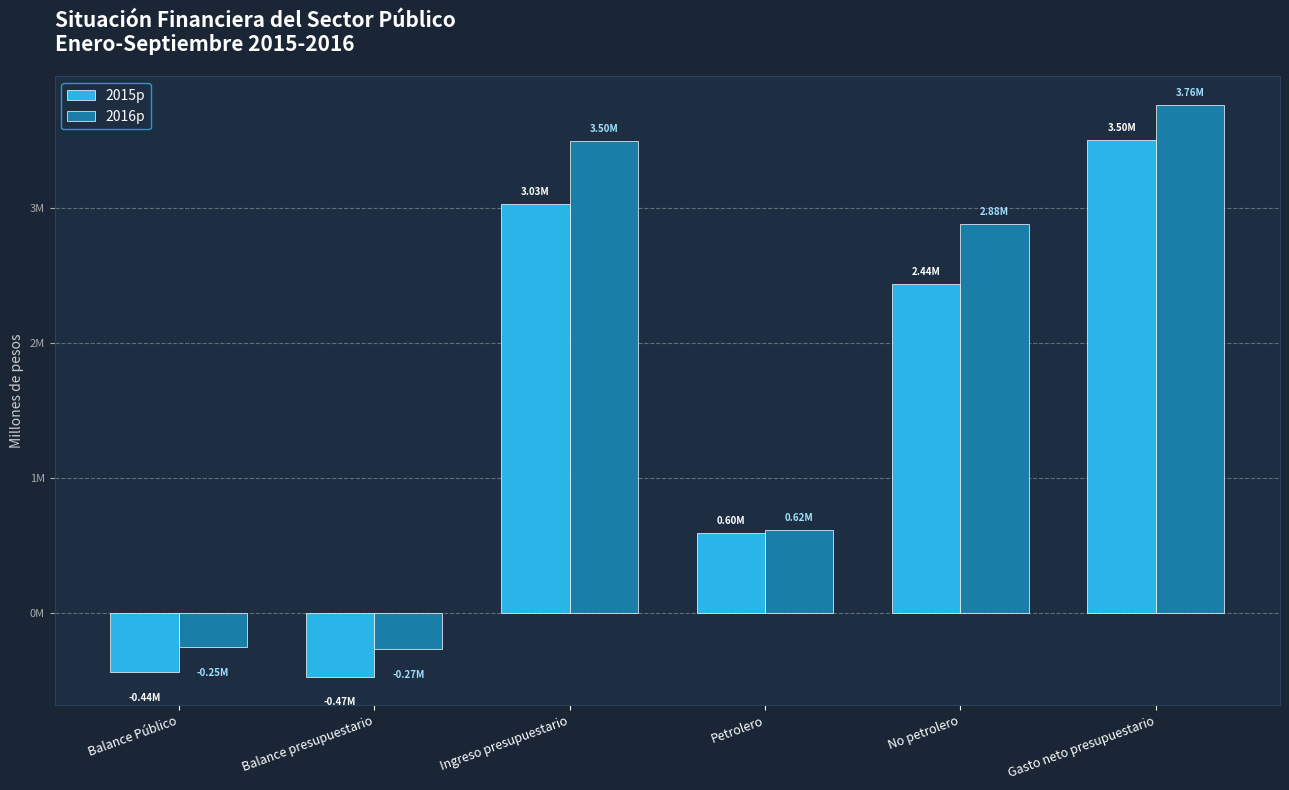

What is the difference between the maximum and minimum values in the 2015p series?

3972861.8